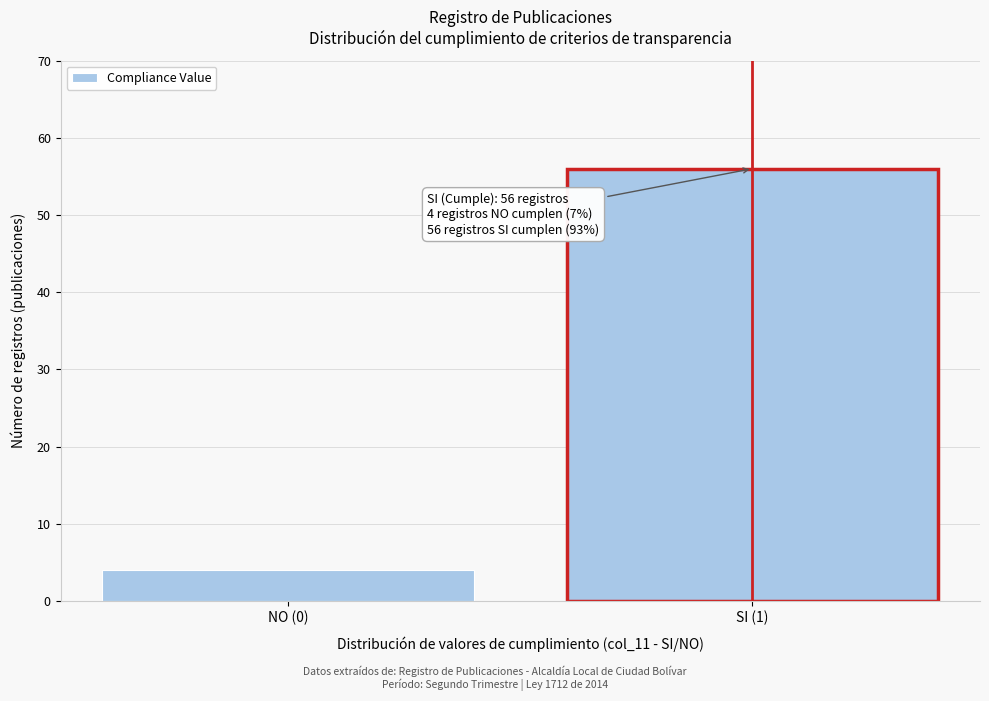

Reading right to left, extract all data points from this chart.

56	4